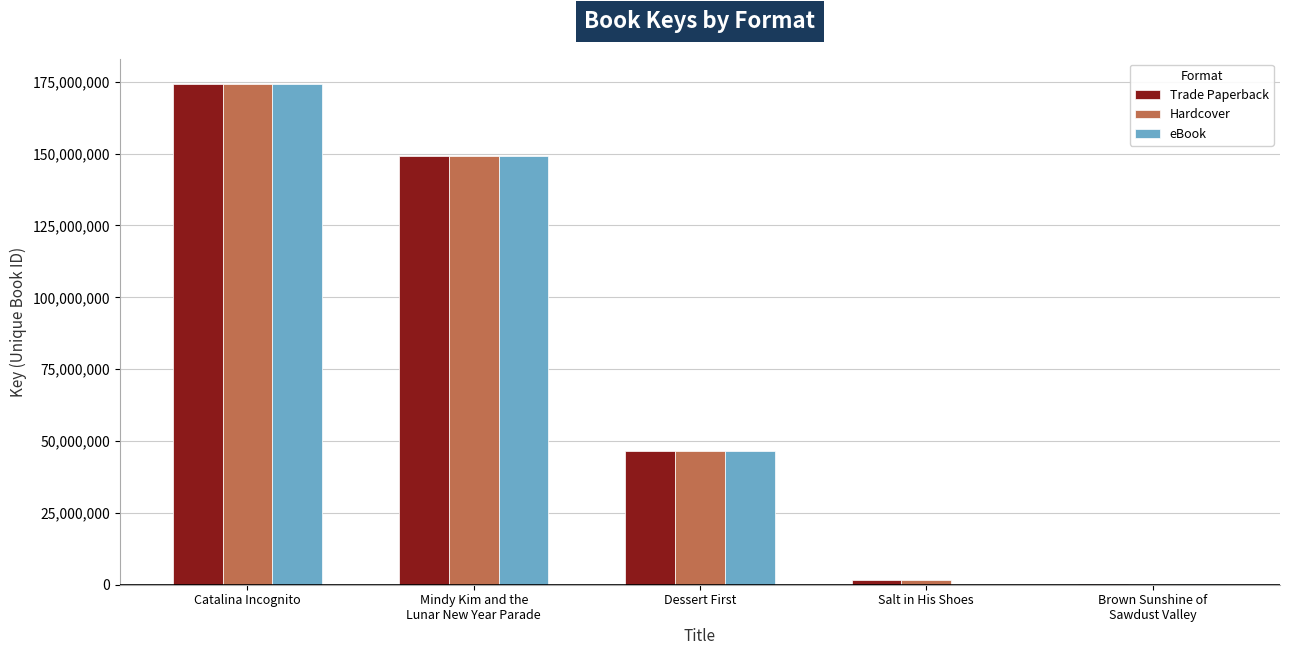

Is it true that eBook equals 174369096 at Catalina Incognito?

True